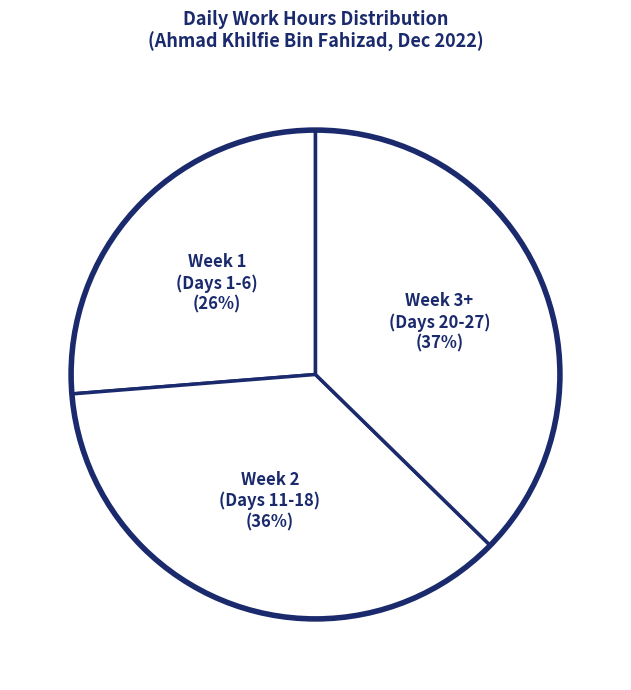

How many segments does this pie chart have?

3